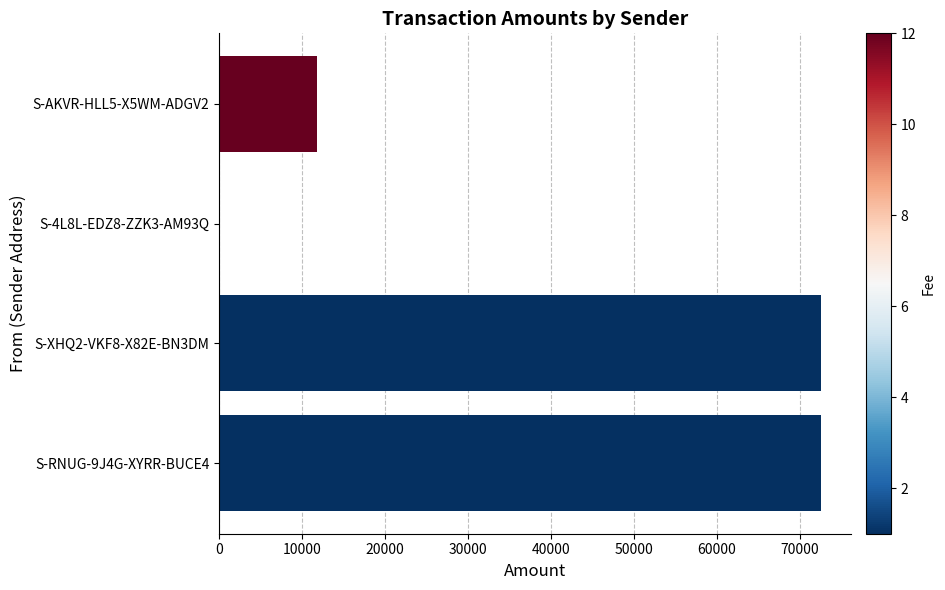

How many positive values are there?

3